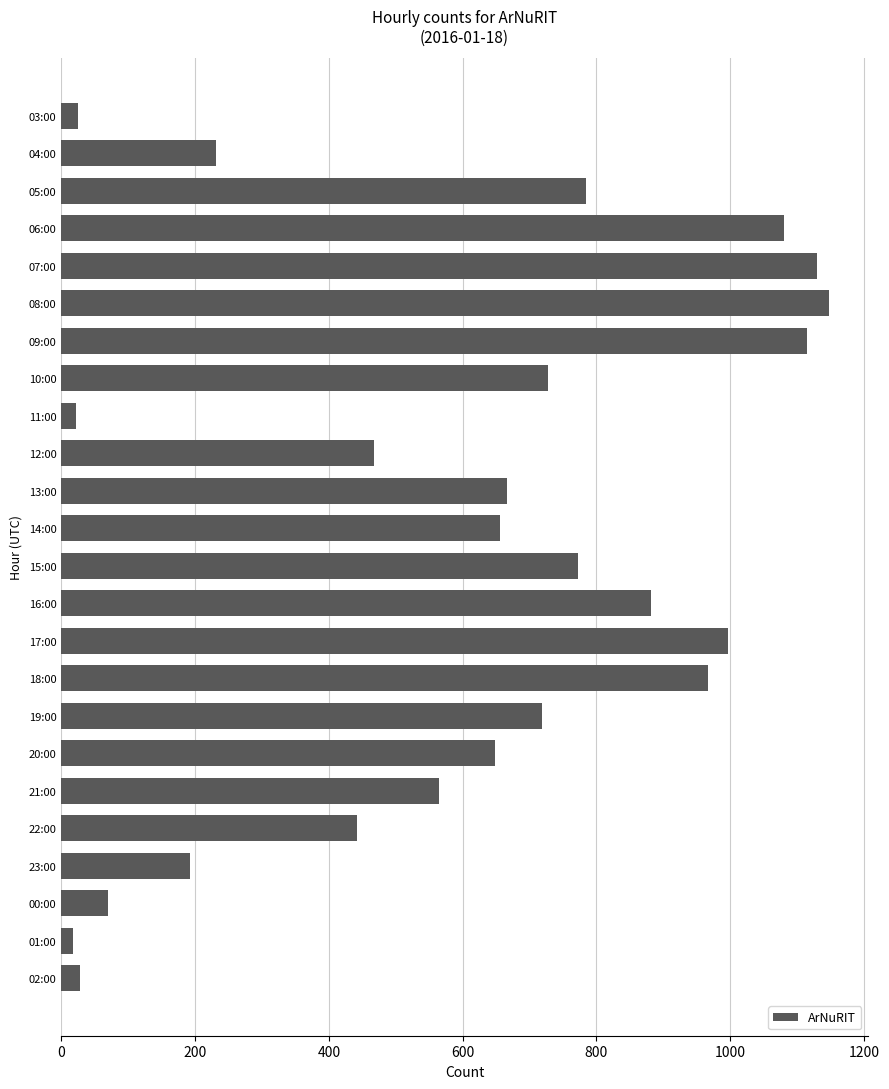

What is the maximum value shown in the chart?

1148